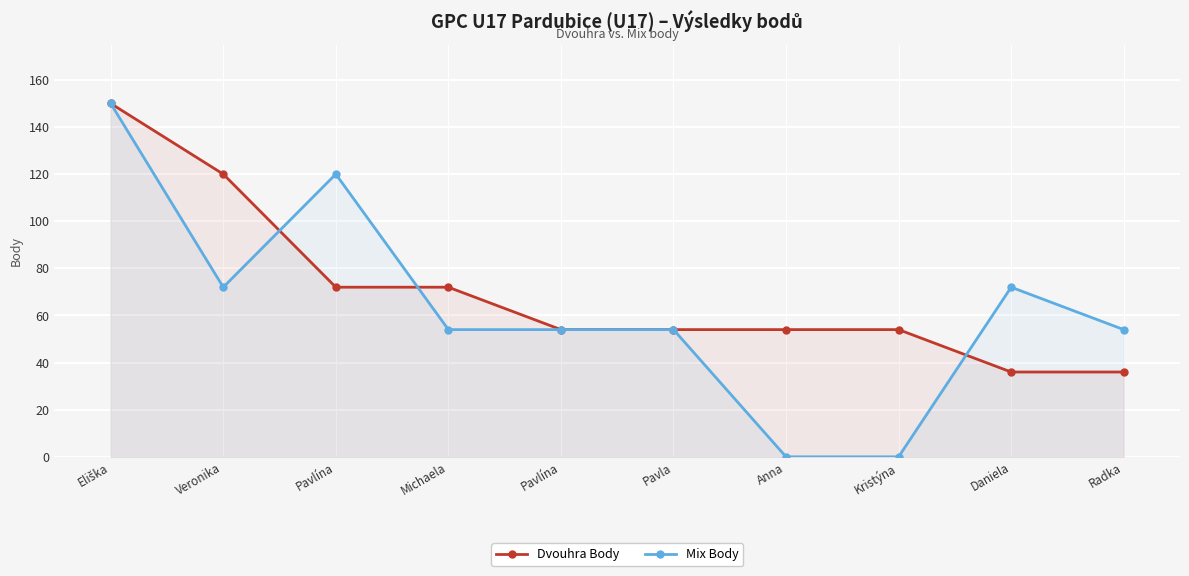

How many positive values does the Mix Body series have?

8